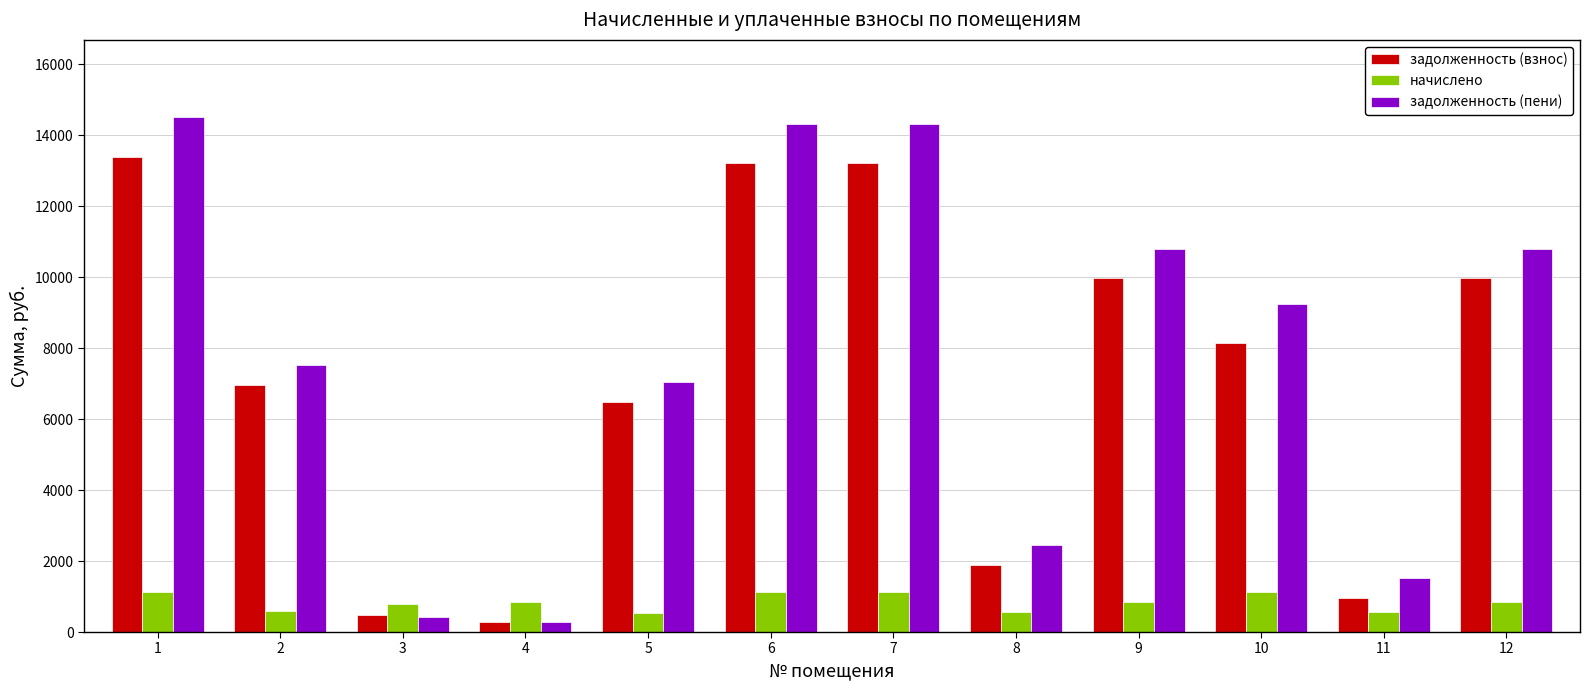

List the series in order of their peak value, lowest first.

начислено, задолженность (взнос), задолженность (пени)